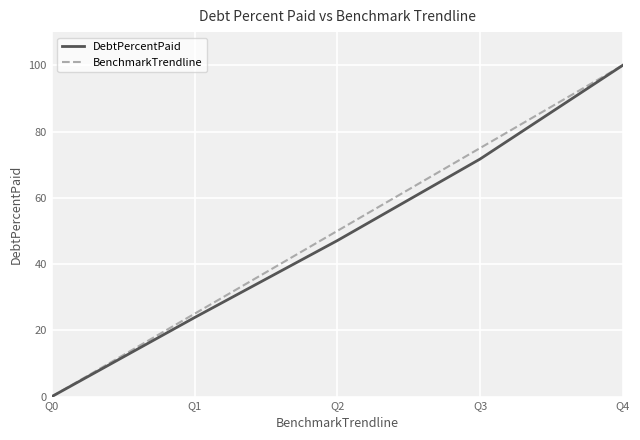

Reading left to right, extract all data points from this chart.

DebtPercentPaid: 0.0	23.9	47.1	71.7	100.0
BenchmarkTrendline: 0.0	25.0	50.0	75.0	100.0